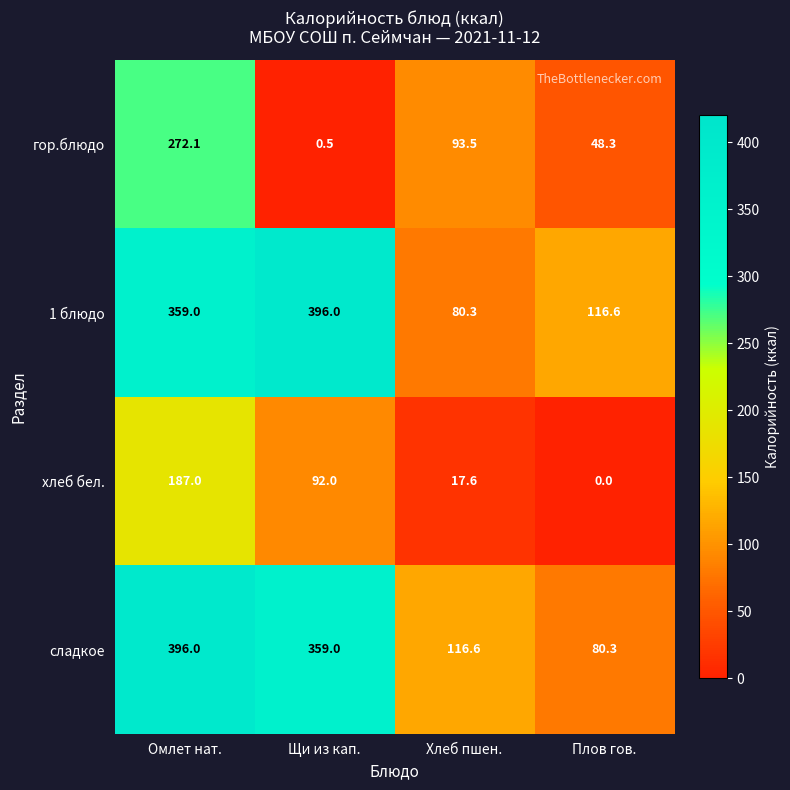

Which series changed the most between Омлет нат. and Плов гов.?

сладкое